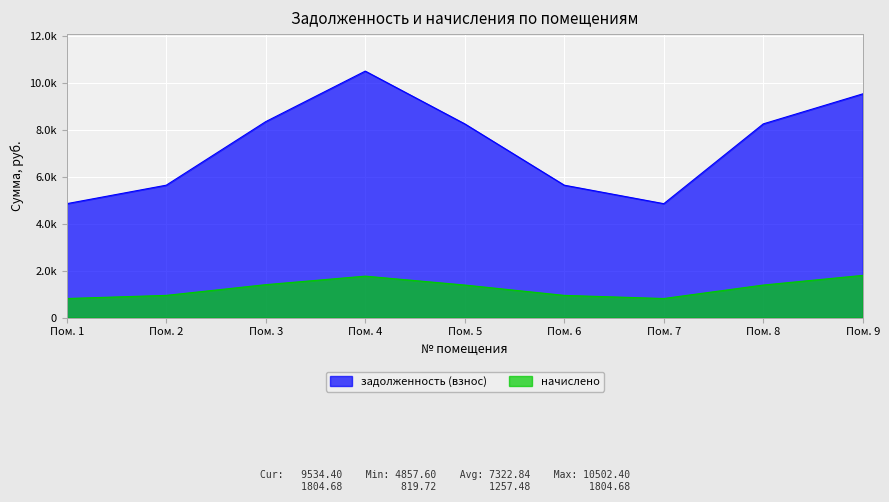

Does the chart display data point markers on the line(s)?

No